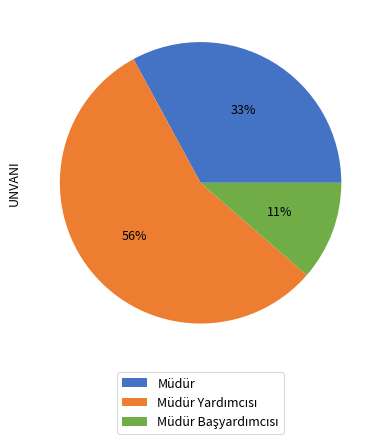

Is there a majority slice in this chart?

Yes